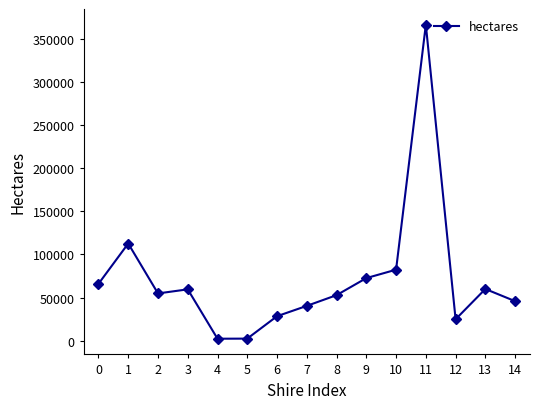

True or false: the data has more than 0 interior local peaks.

True